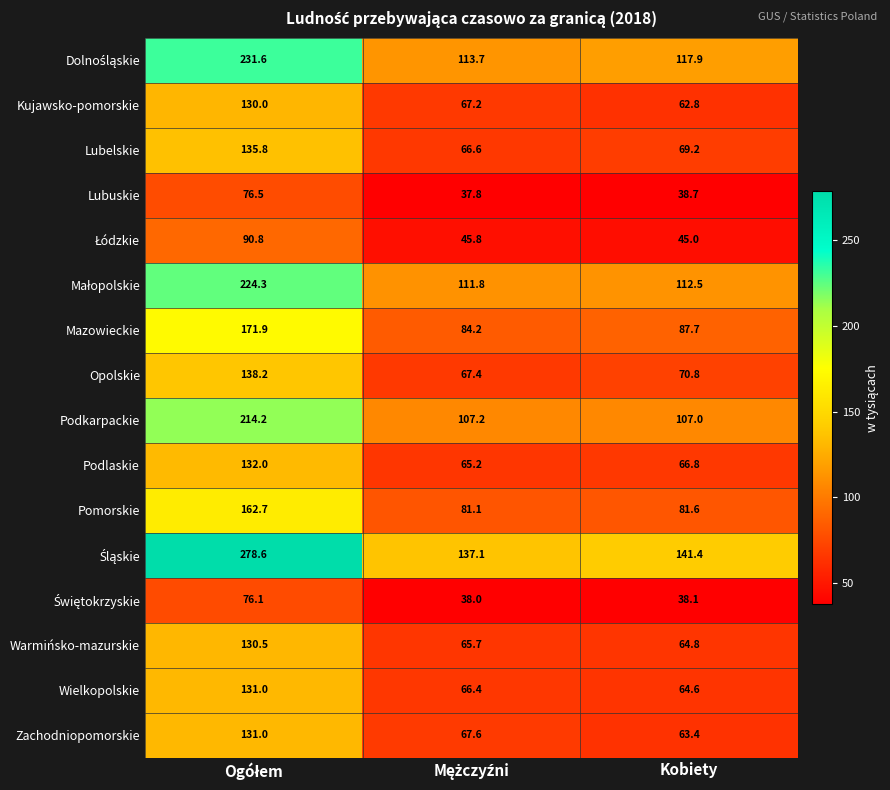

At how many categories does at least one series exceed 173?

1